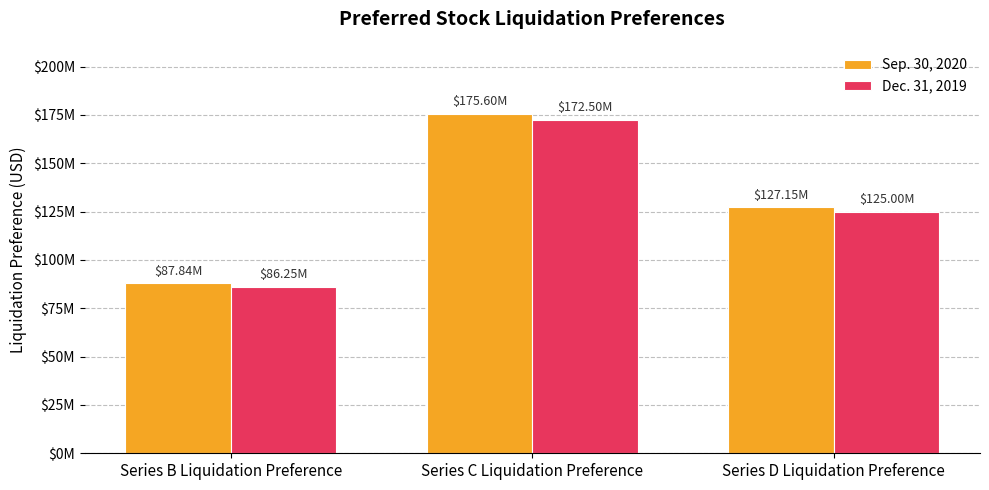

Which series changed the most between Series B Liquidation Preference and Series D Liquidation Preference?

Sep. 30, 2020